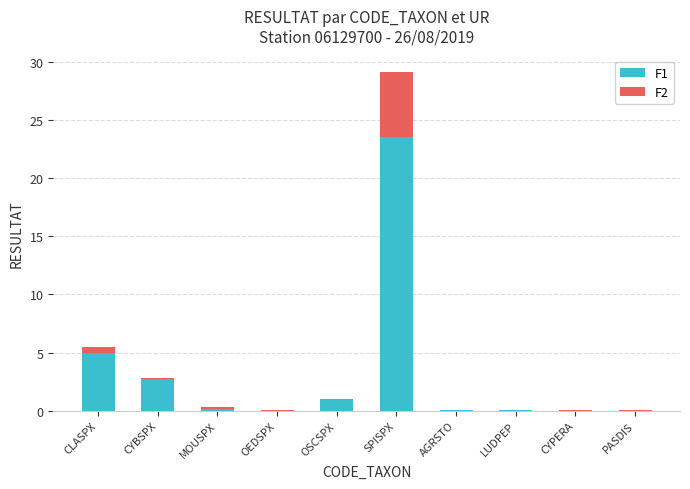

At which label is F1 closest to 11?

CLASPX